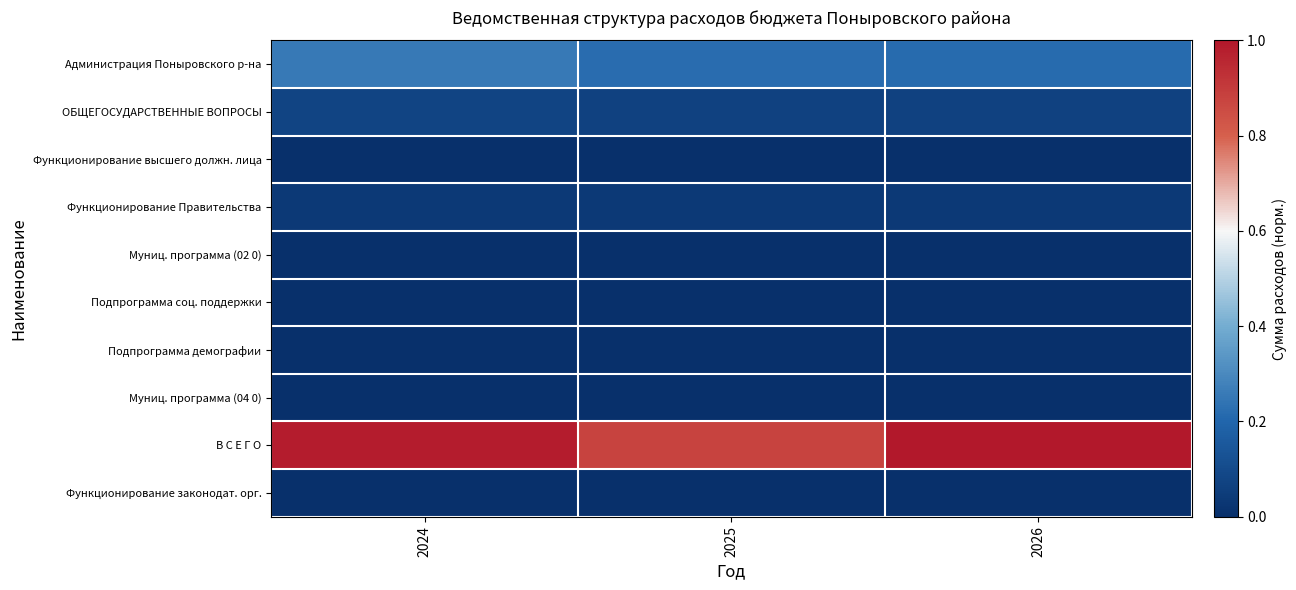

At which category is the sum across all series the highest?

2024